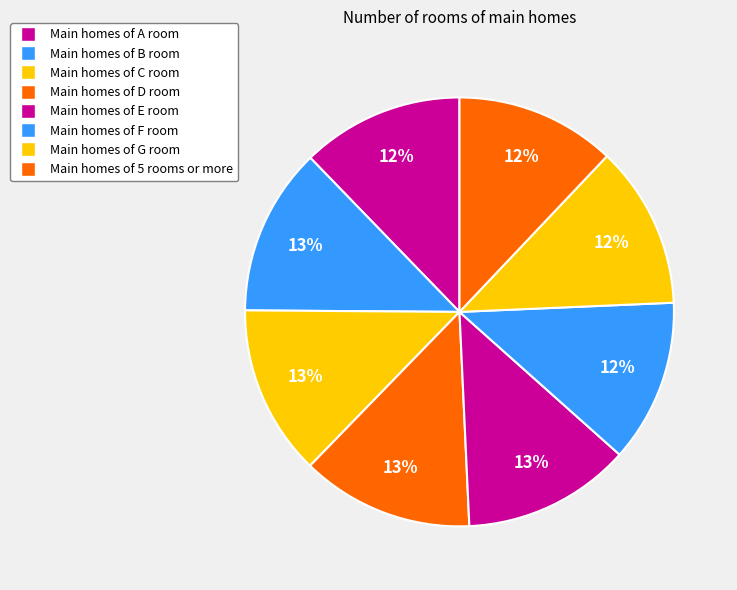

How many slices are in this pie chart?

8